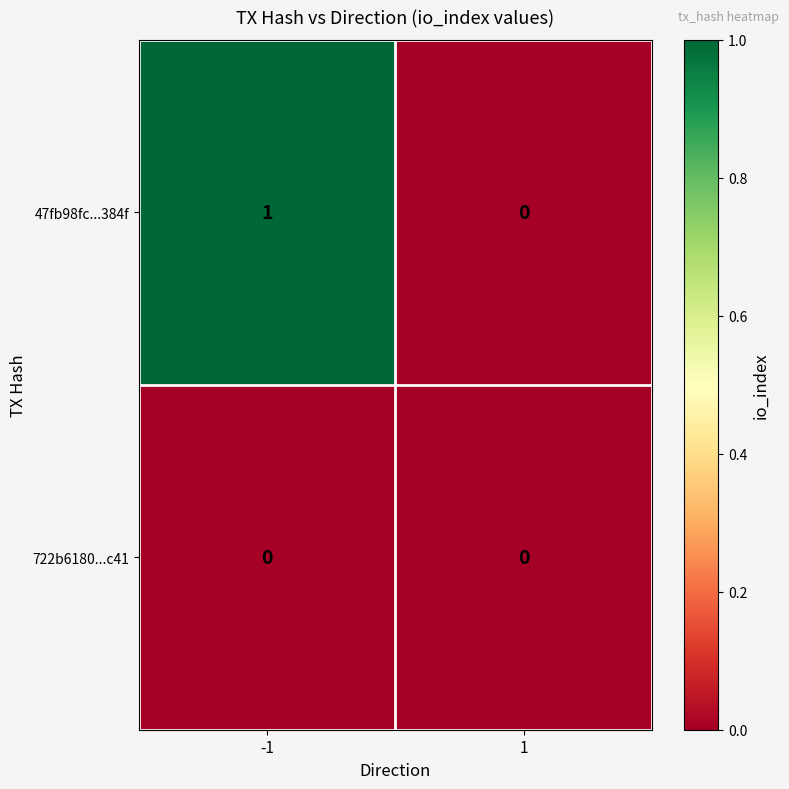

How many series are shown in this chart?

2